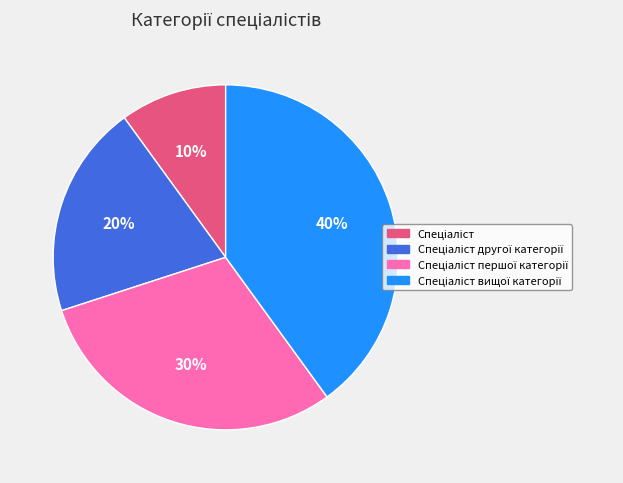

How many segments does this pie chart have?

4